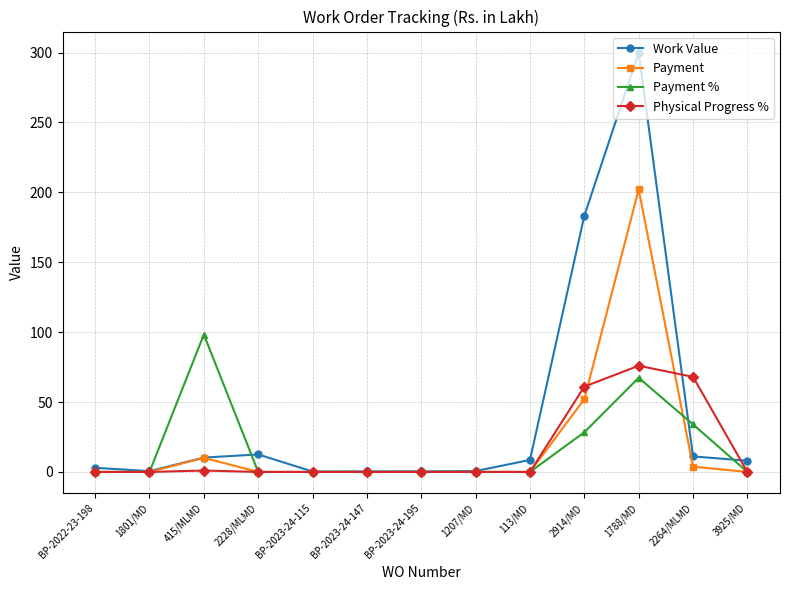

Which series has the widest spread of values?

Work Value